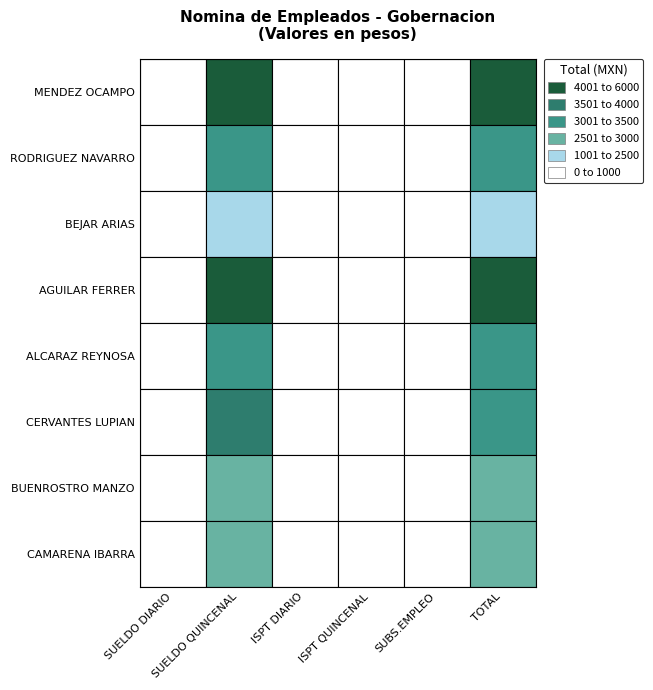

Which series changed the most between ISPT QUINCENAL and TOTAL?

JORGE ALBERTO MENDEZ OCAMPO